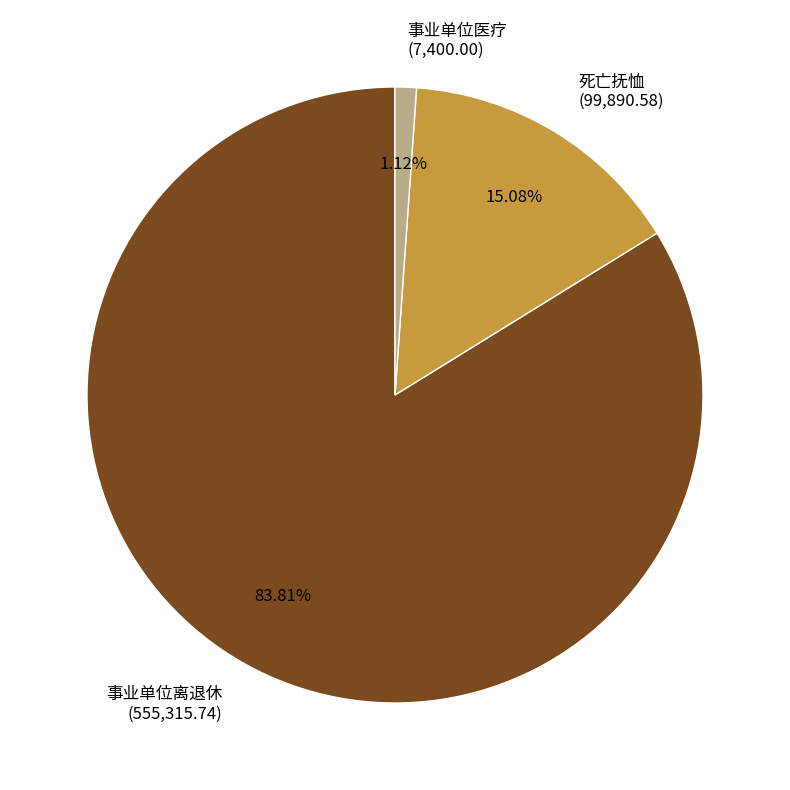

To the nearest percent, what is the combined percentage of 事业单位离退休 and 死亡抚恤?

99%